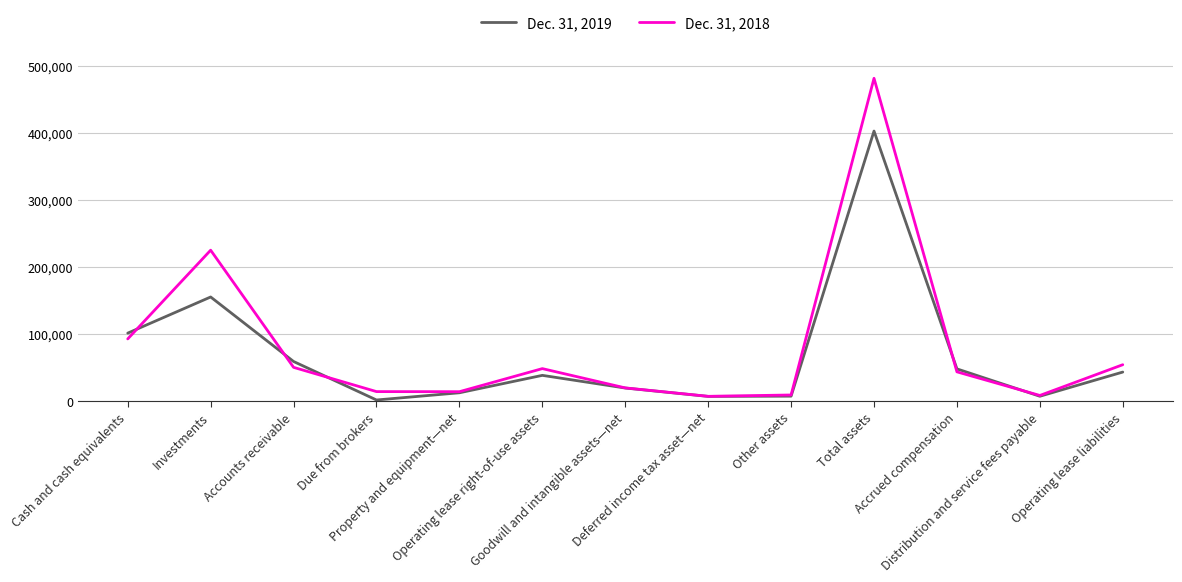

True or false: Dec. 31, 2019 has more than 2 points higher than both neighbors.

True